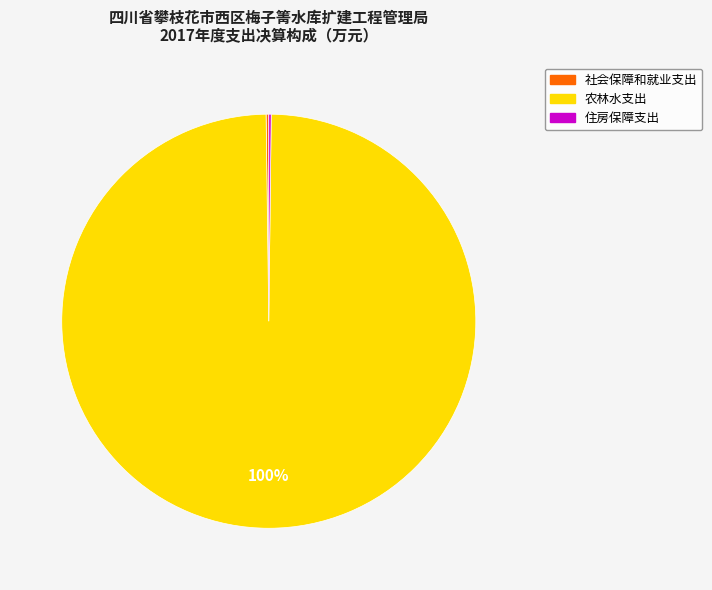

The 农林水支出 slice represents 100% of the pie. True or false?

True